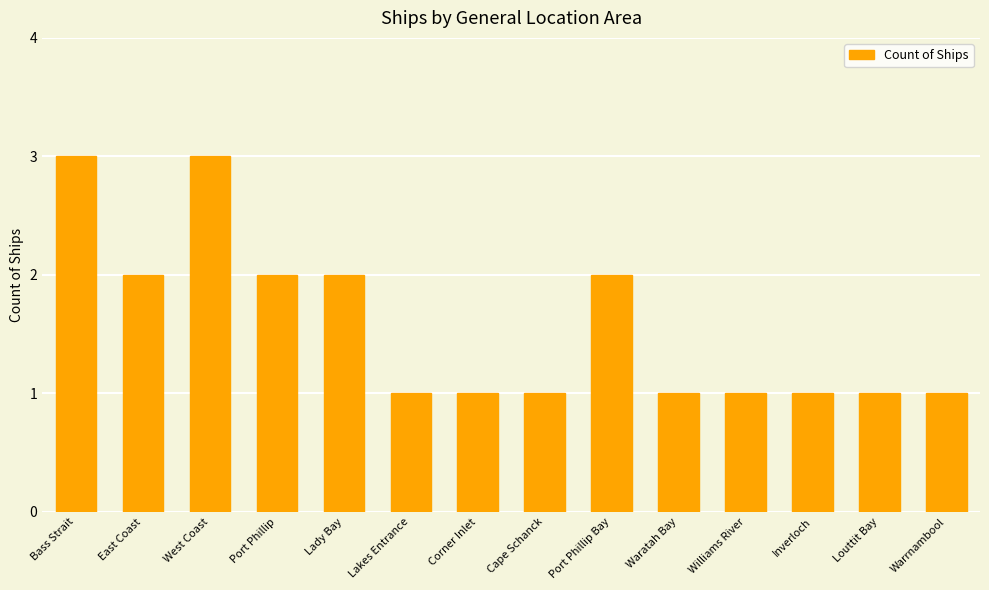

What is the average value?

2